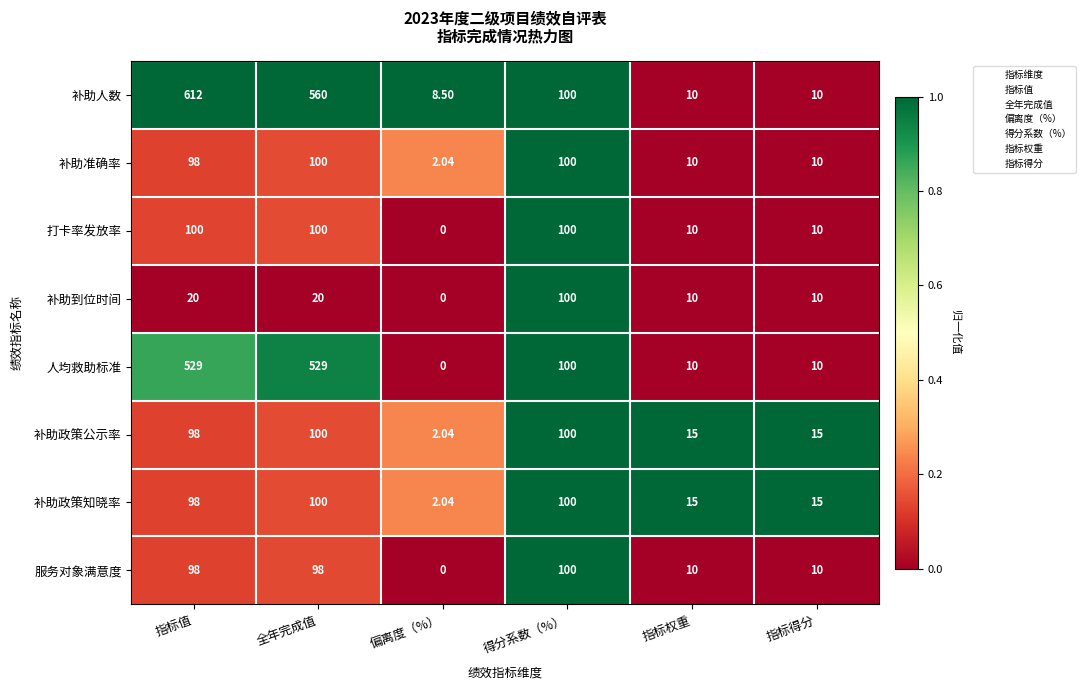

Which series has the largest range (max minus min)?

补助人数